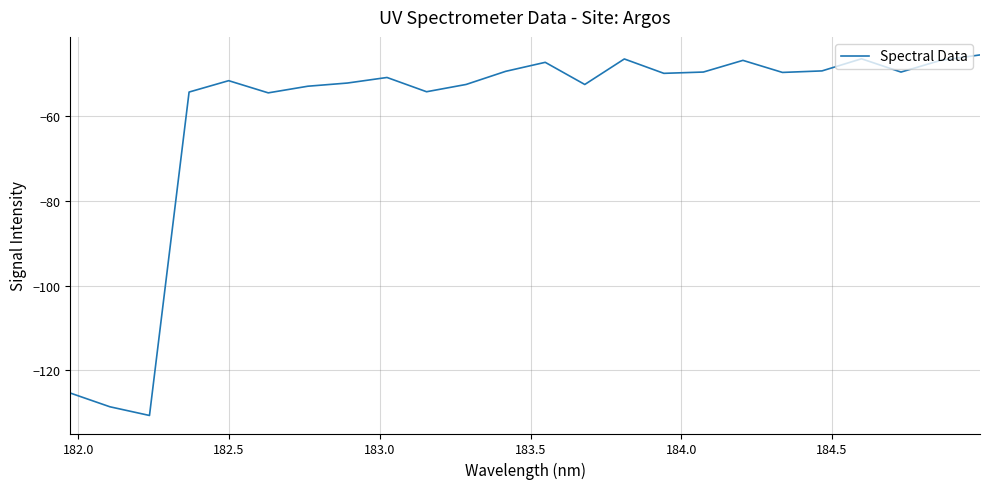

What is the sum of all values?

-1439.6